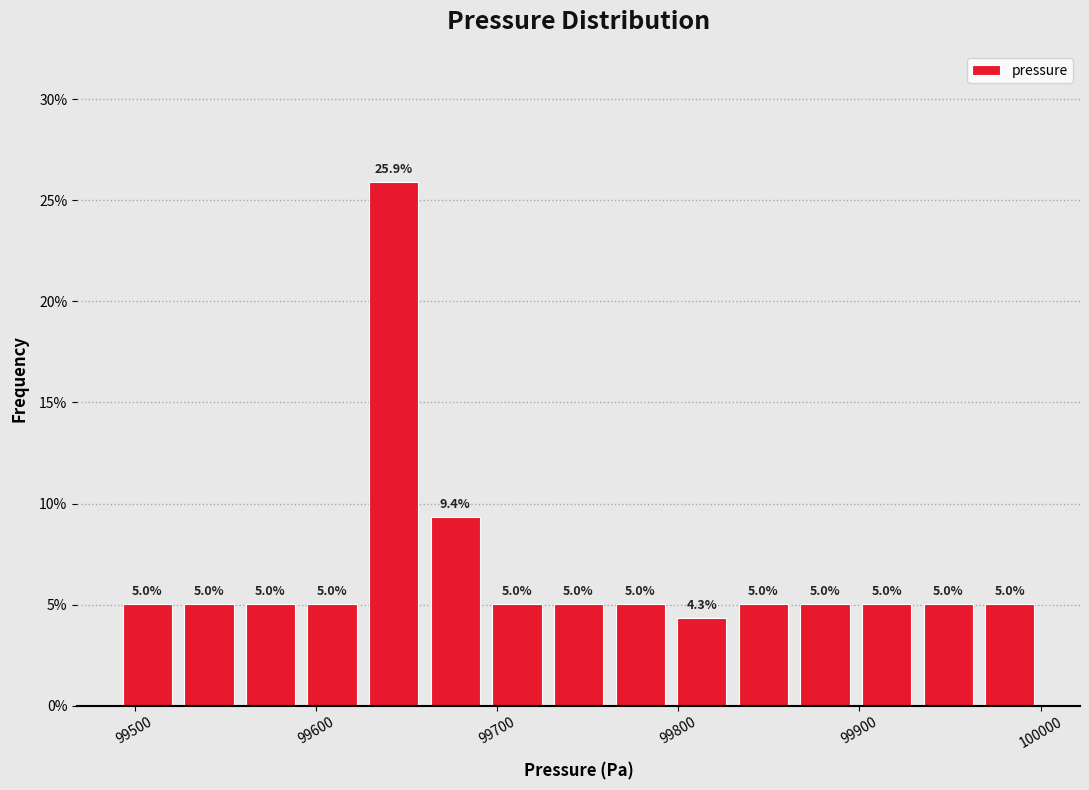

Read against the x-axis, roughly where is the centre of the tallest bar?

99640